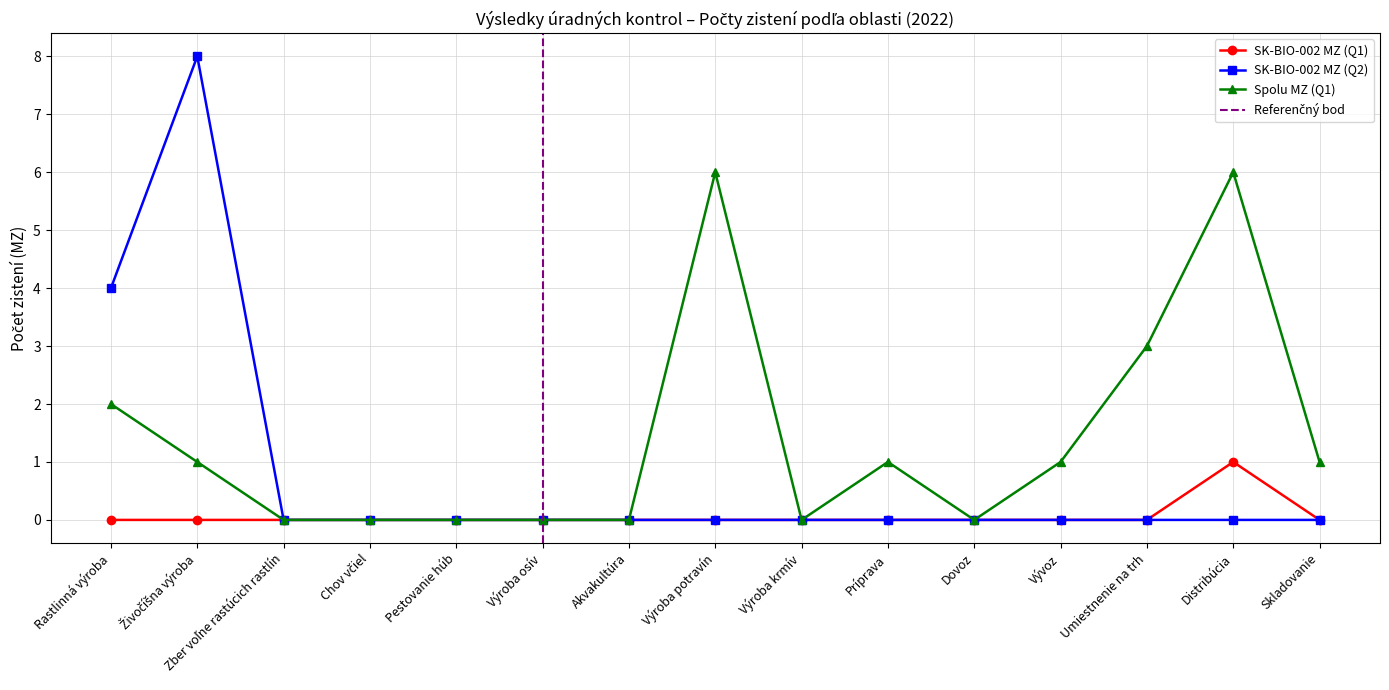

True or false: SK-BIO-002 MZ (Q2) has a value of -5 at Výroba krmív.

False